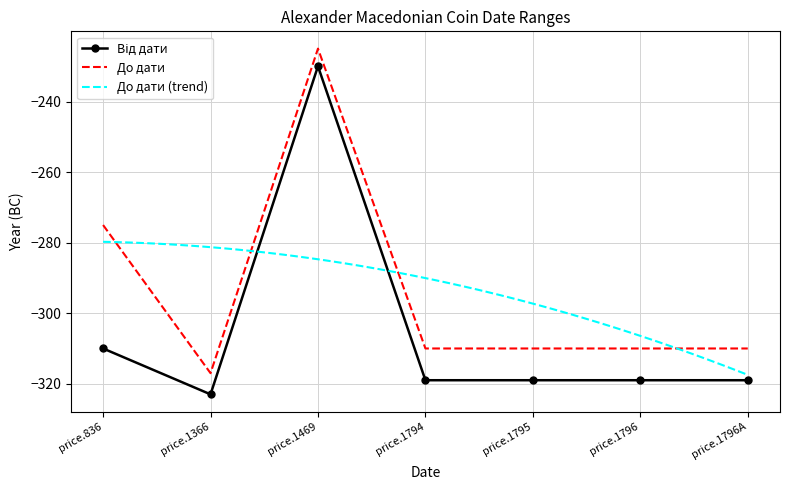

What is the lowest value of the До дати series?

-317